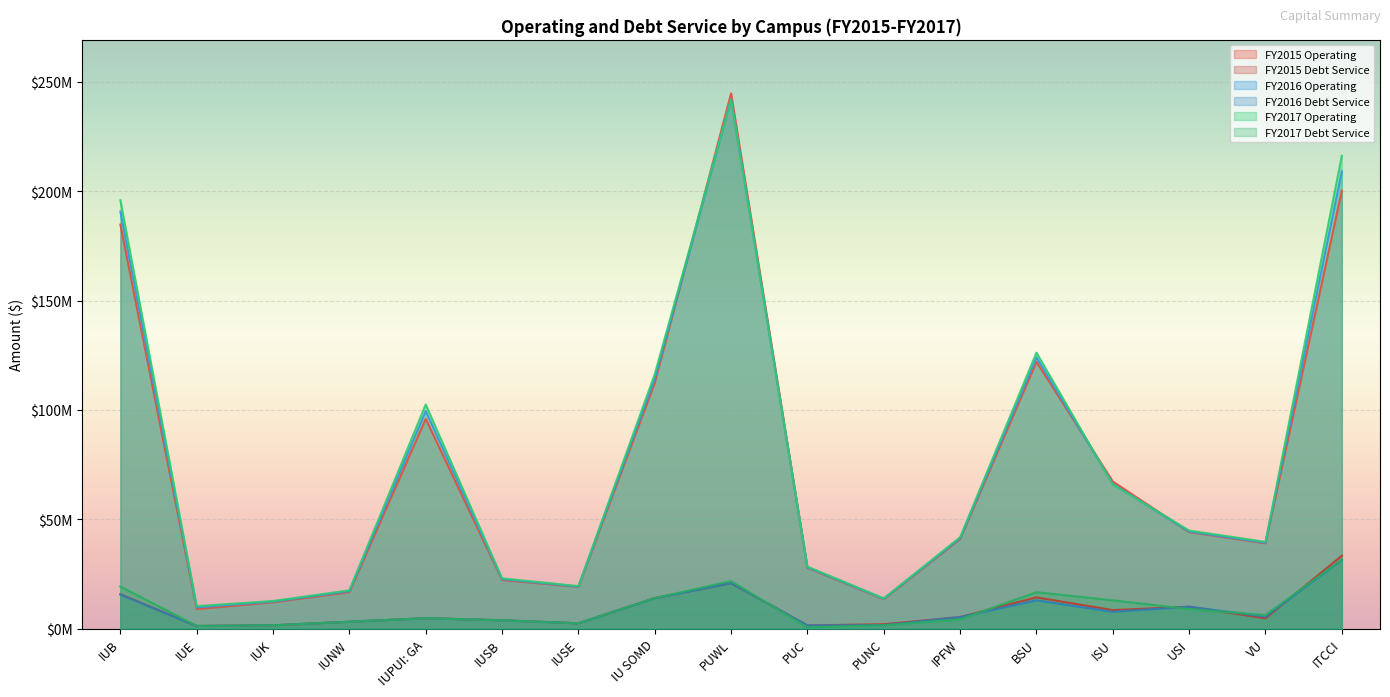

Rank the series at IUSE from lowest to highest value.

FY2017 Debt Service, FY2015 Debt Service, FY2016 Debt Service, FY2015 Operating, FY2016 Operating, FY2017 Operating